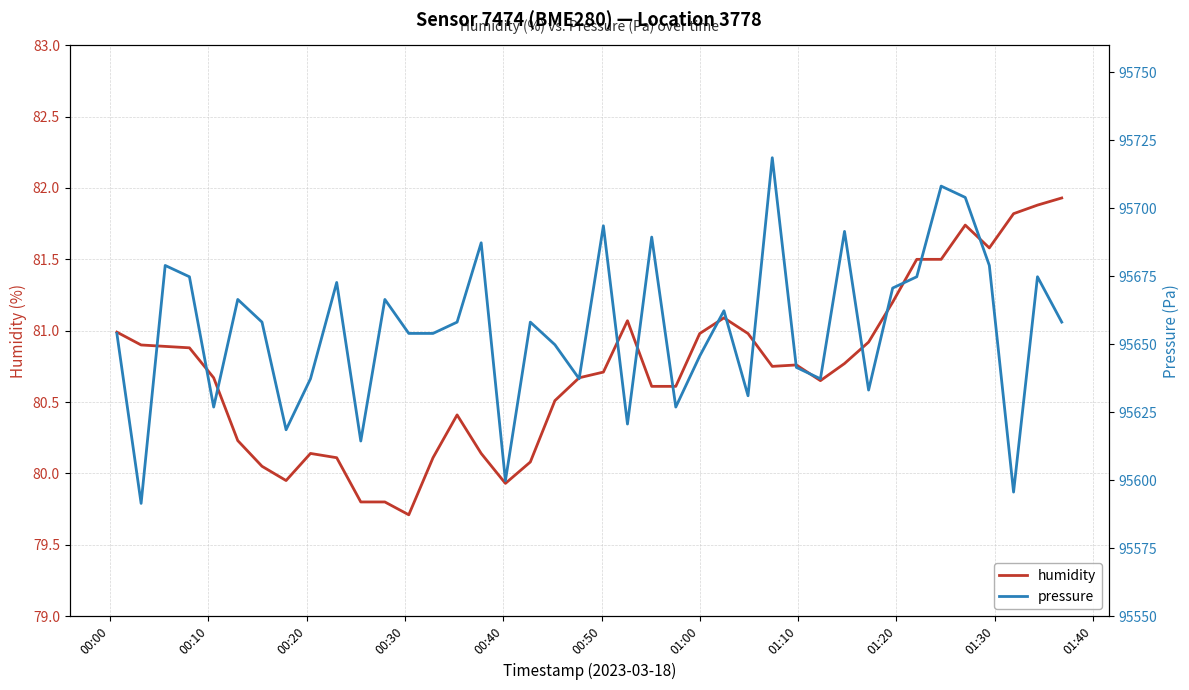

What is the lowest value of the humidity series?

79.7